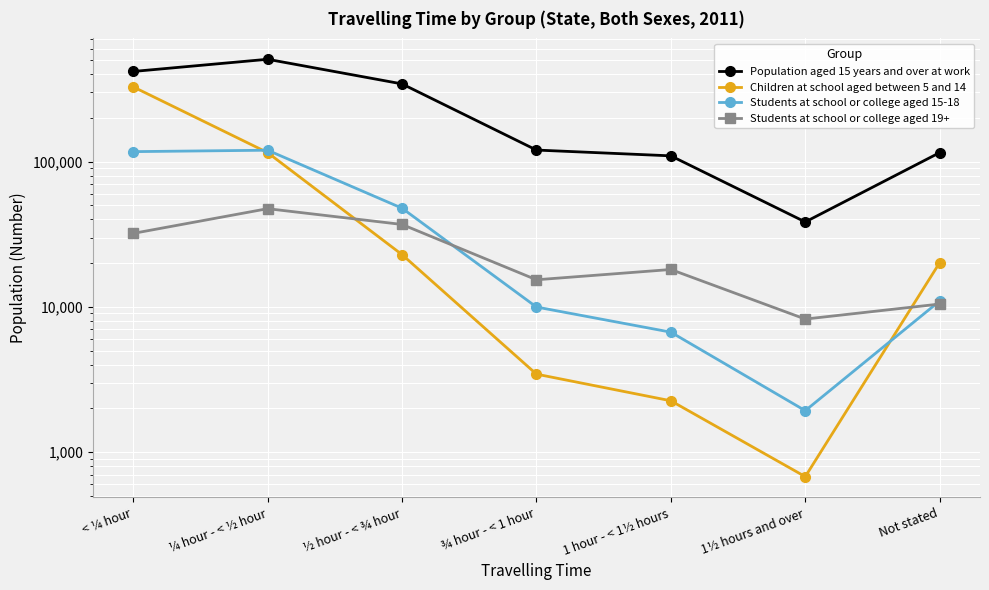

What is the difference between the Children at school aged between 5 and 14 values at 1 hour - < 1½ hours and < ¼ hour?

325003